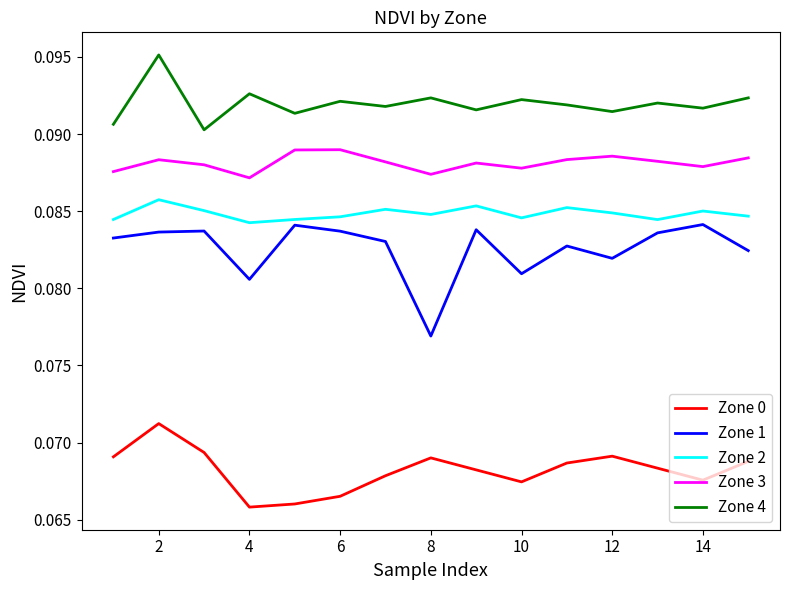

Which series has the widest spread of values?

Zone 1